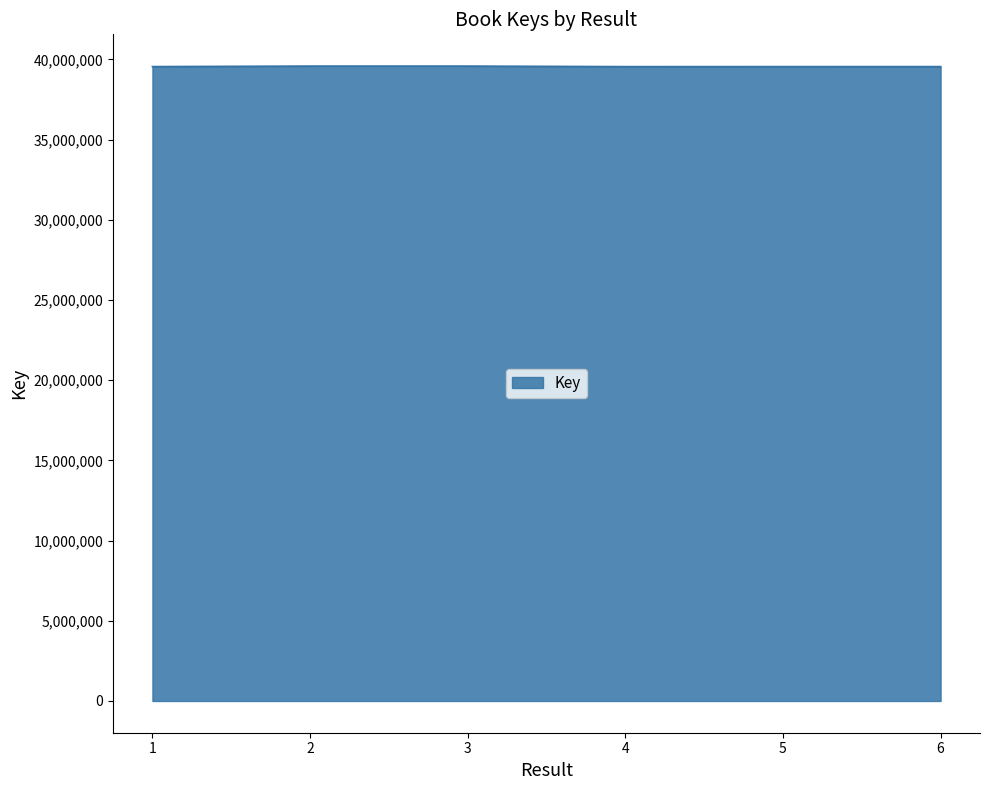

What is the ratio of the value at 2 to the value at 5?

1.0